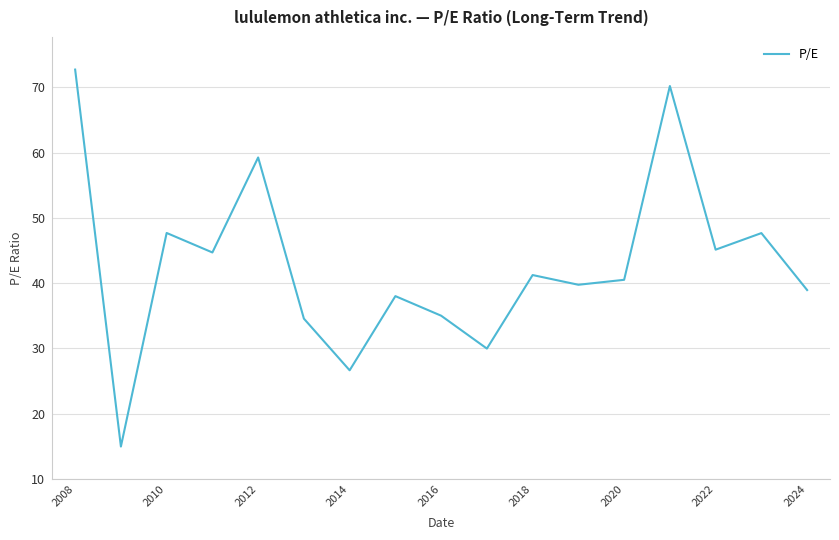

What is the minimum value shown in the chart?

14.9